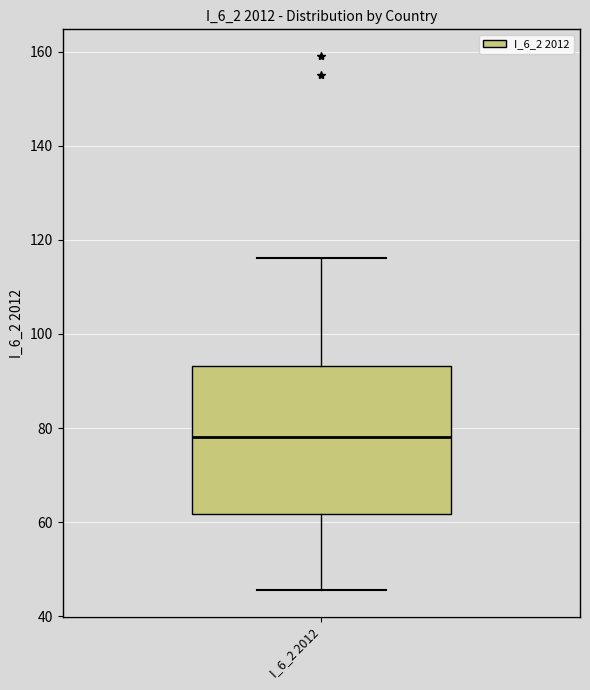

Transcribe this box plot: give where the median line is, the range the box spans, and where the two whiskers end, as read against the y-axis. The values are not printed on the chart, so give them approximately, as read against the axis.

median 78, box 62 to 94, whiskers 46 to 116